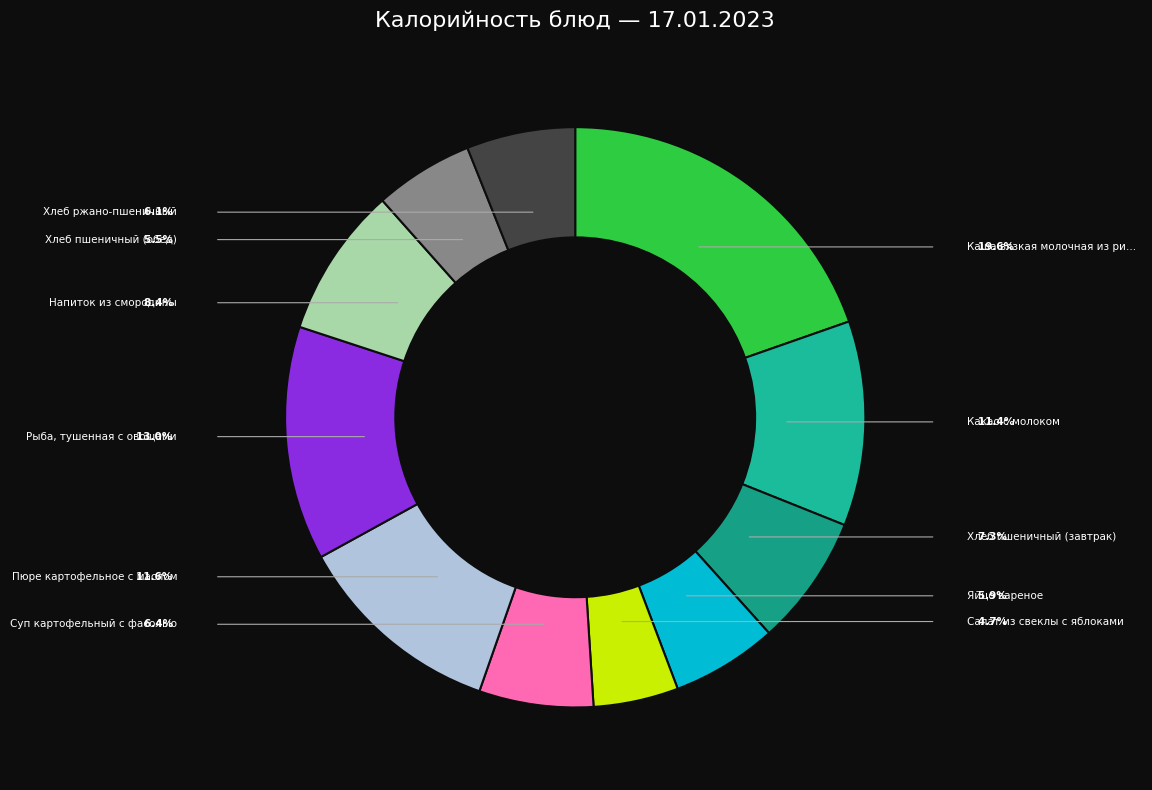

How many slices are in this pie chart?

11